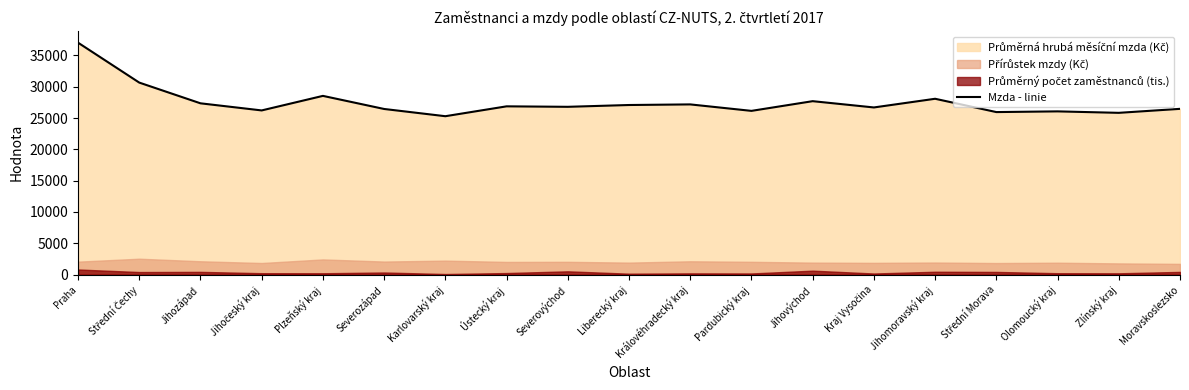

True or false: the data shows 27358 at Jihozápad.

True